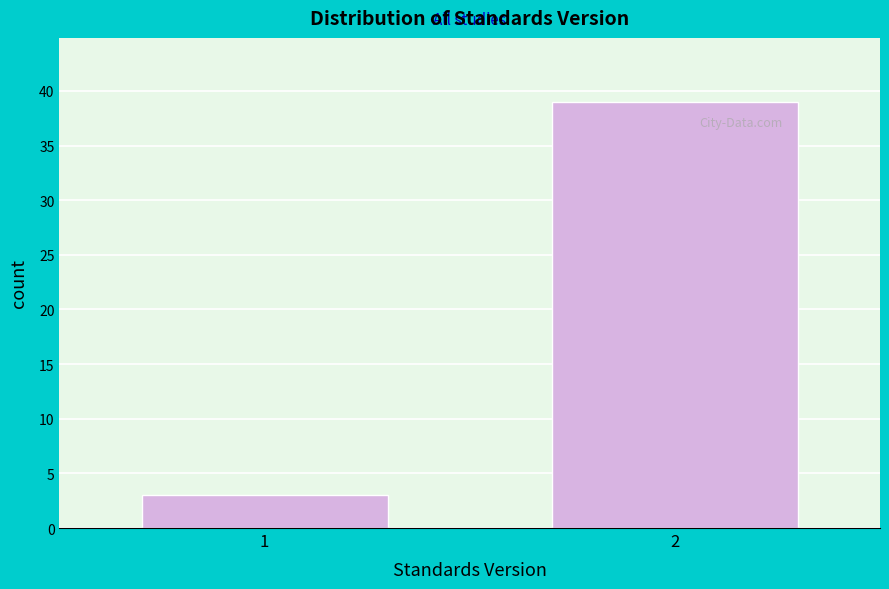

Reading left to right, what are all the values shown in this chart?

1=3	2=39